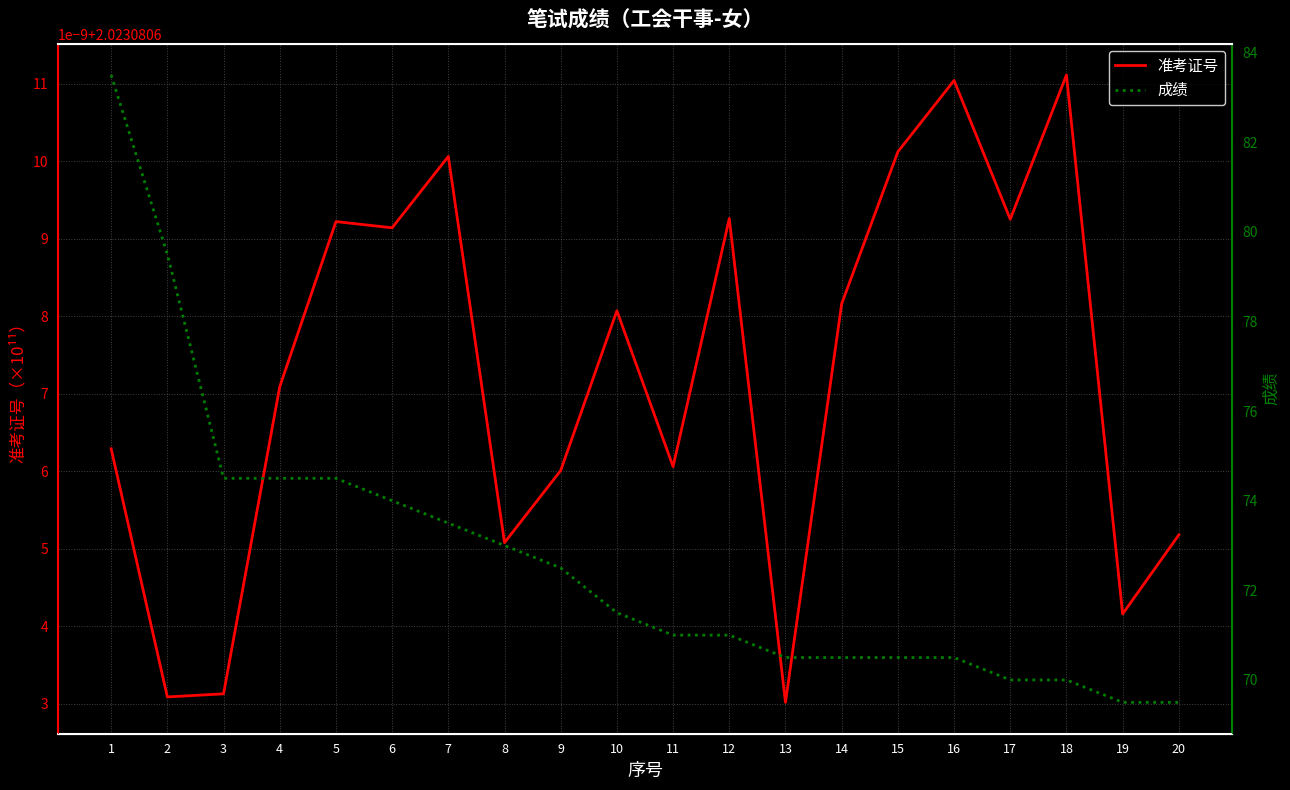

What is the sum of the 准考证号 values at 9 and 11?

4.0